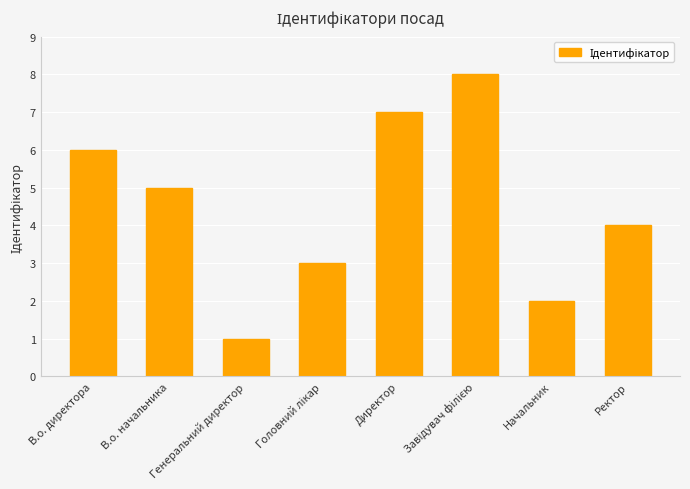

How many bars are there in total?

8